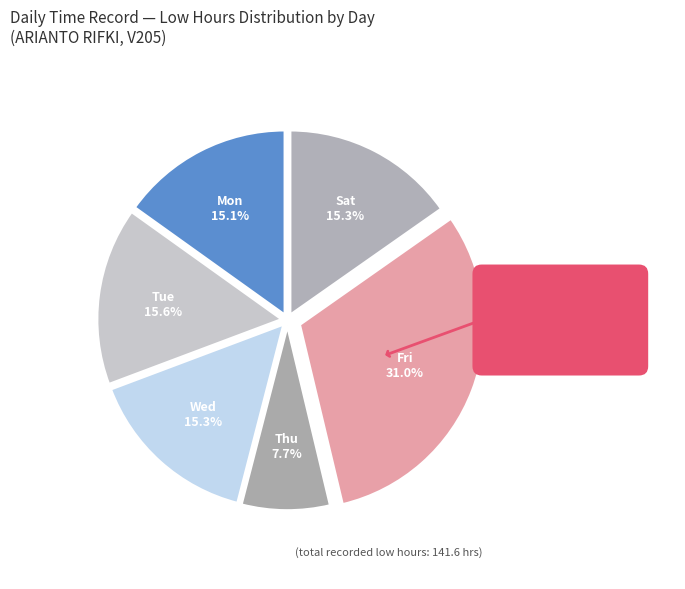

Count the number of slices in the pie.

6